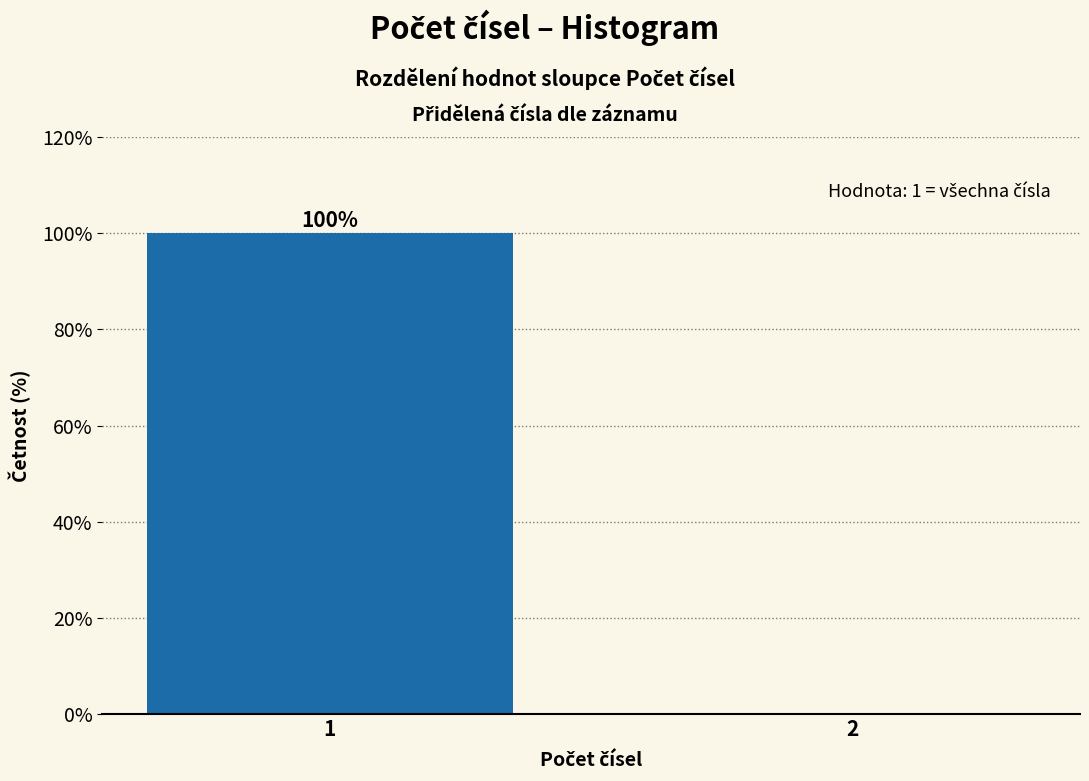

Reading left to right, transcribe all the data shown in this chart.

1=100	2=0